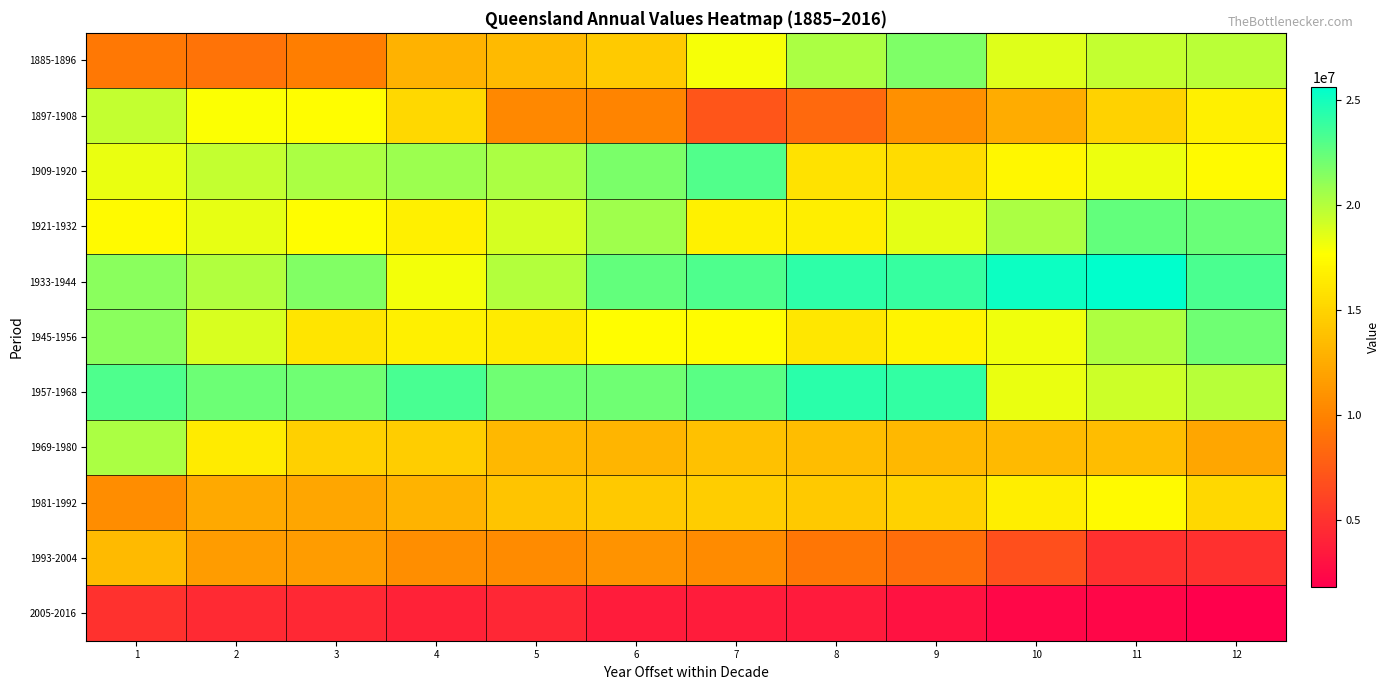

Which series has the largest range (max minus min)?

1885-1896